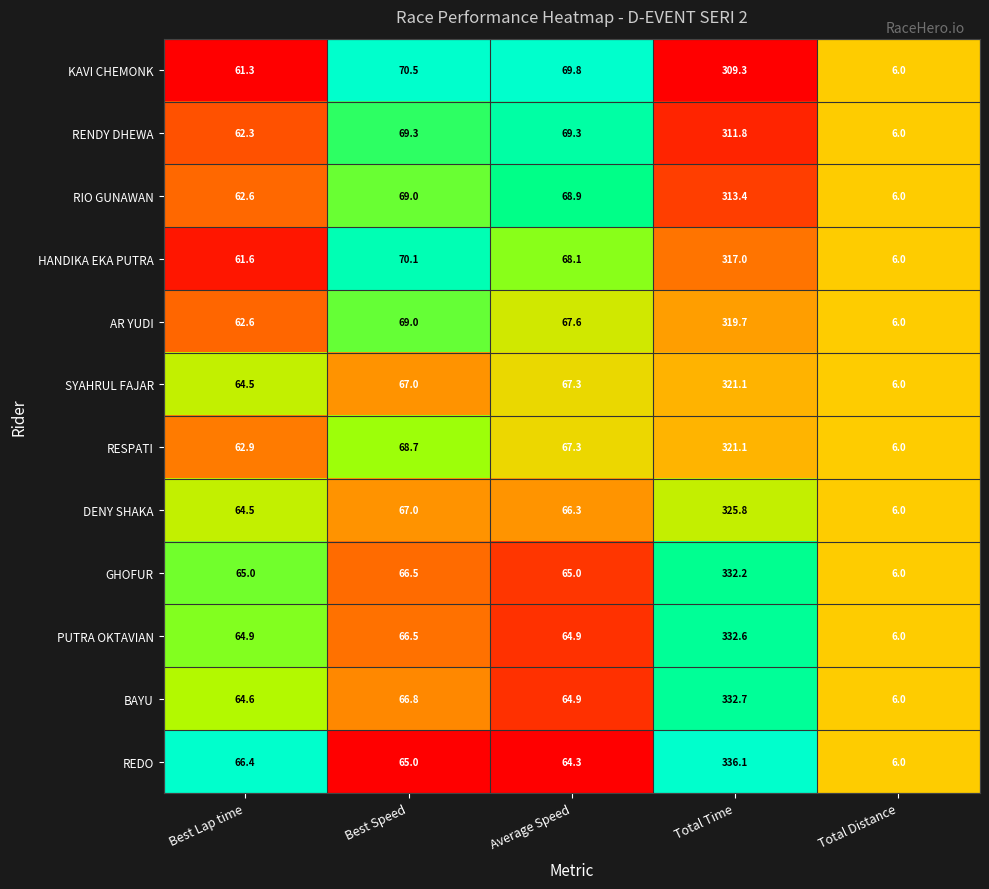

What is the highest value of the RESPATI series?

321.1